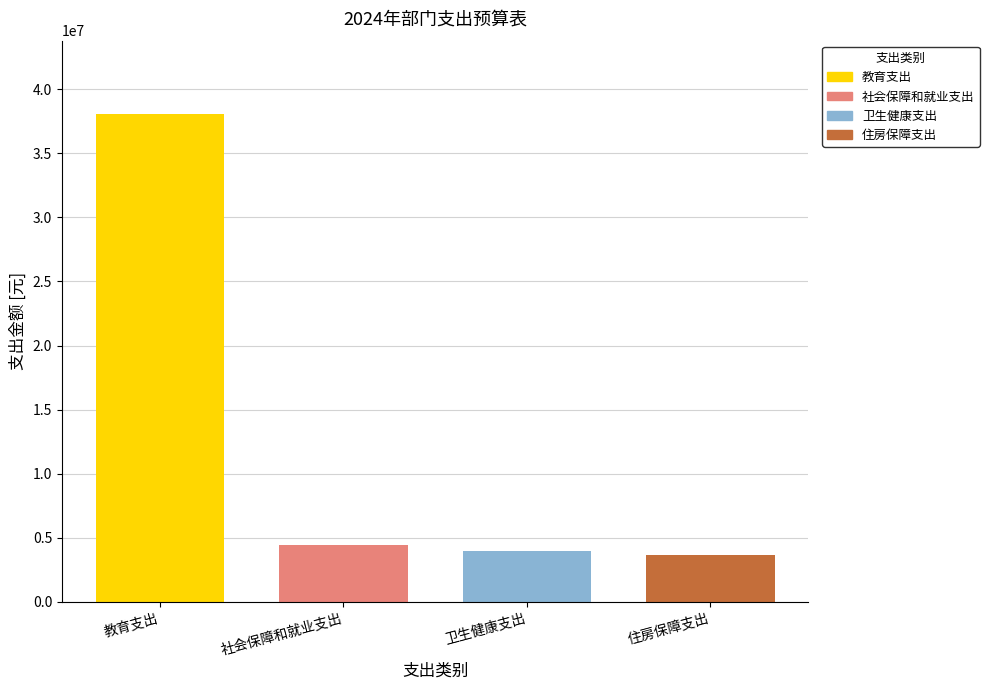

How many series are shown in this chart?

4